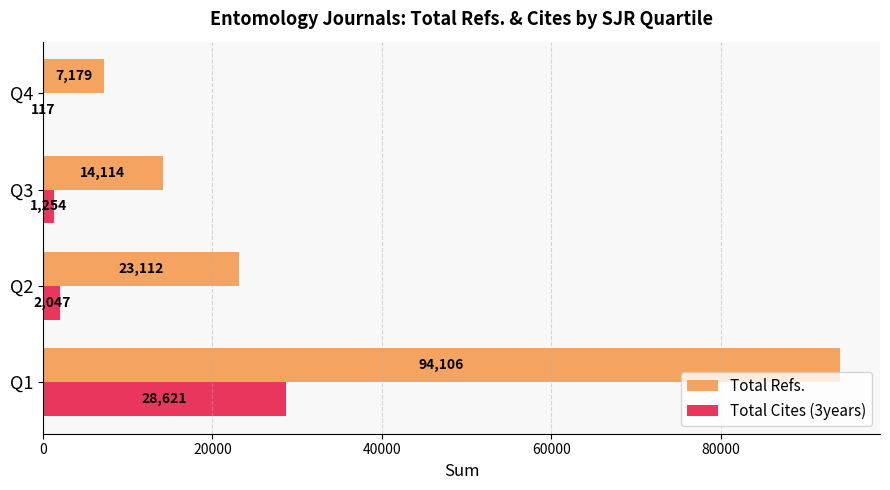

What is the maximum value shown in the chart?

94106